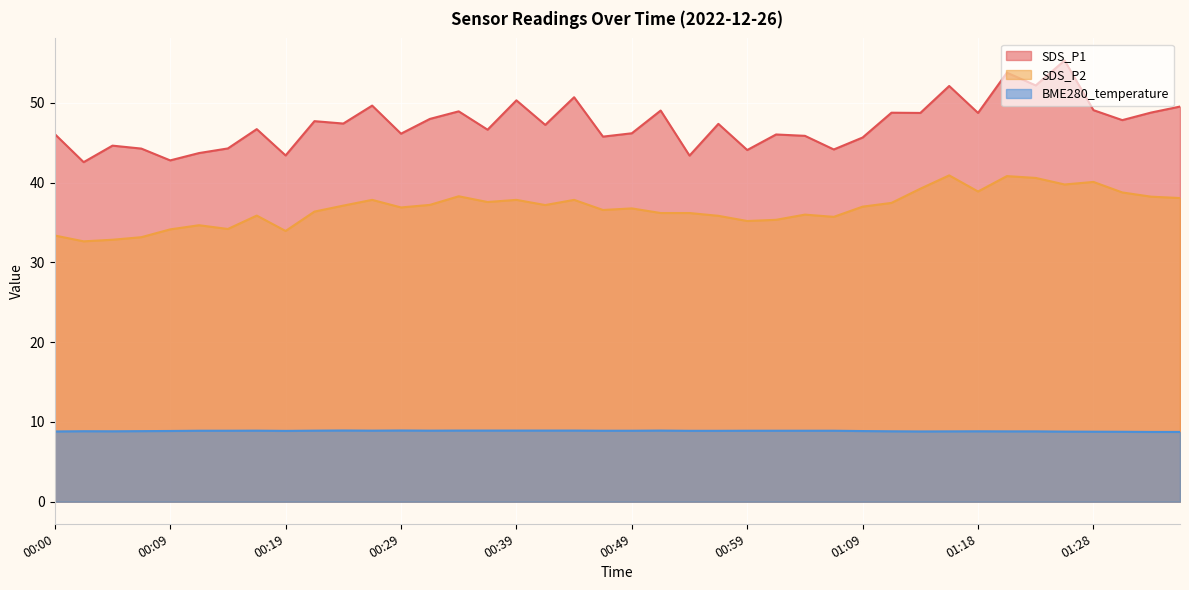

What is the sum of the BME280_temperature values at 00:56 and 00:41?

17.8